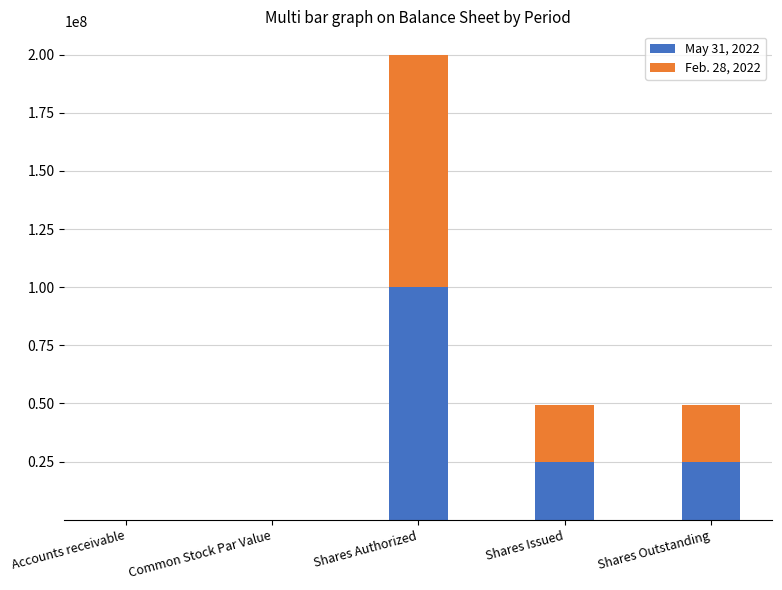

What are all the series names shown in the legend?

May 31, 2022, Feb. 28, 2022